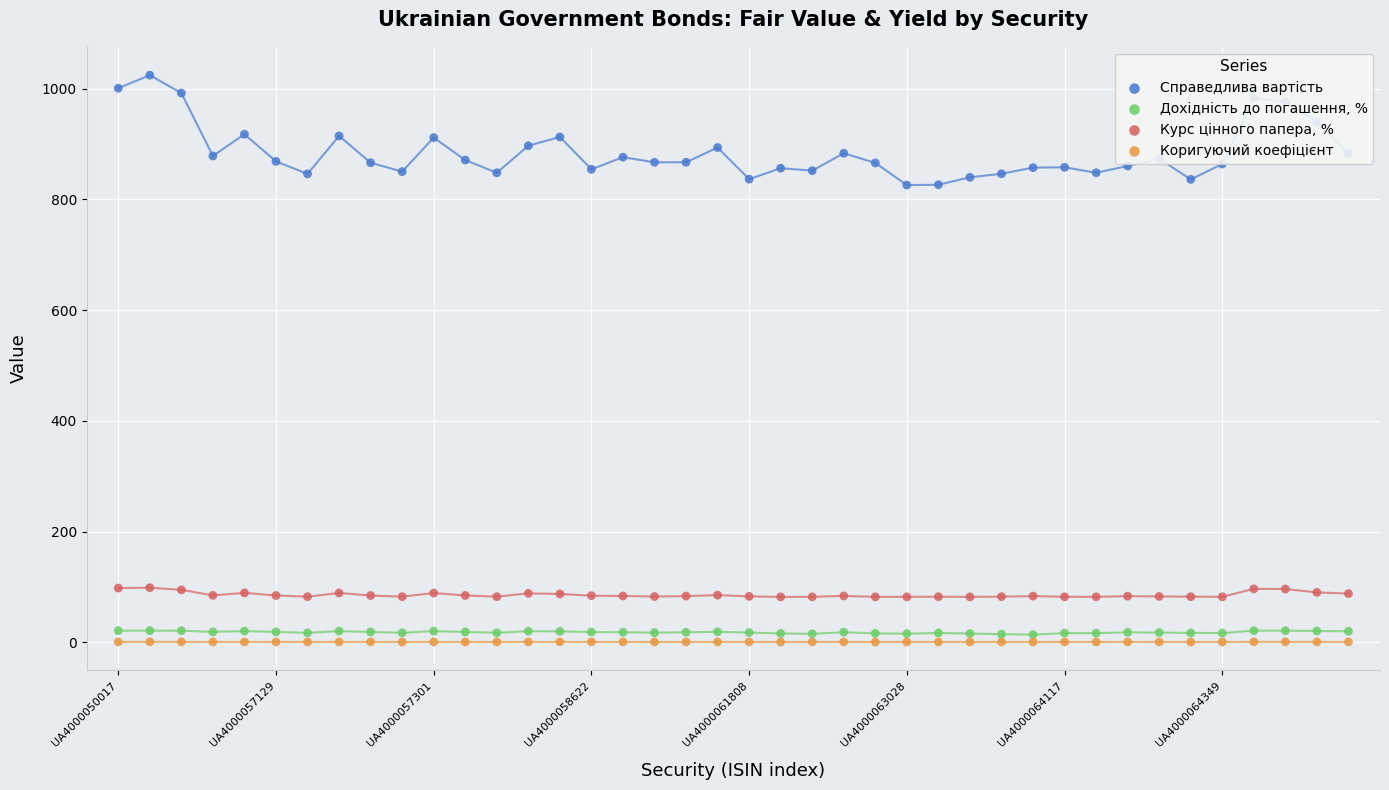

Which series reaches the minimum Y coordinate?

Коригуючий коефіцієнт